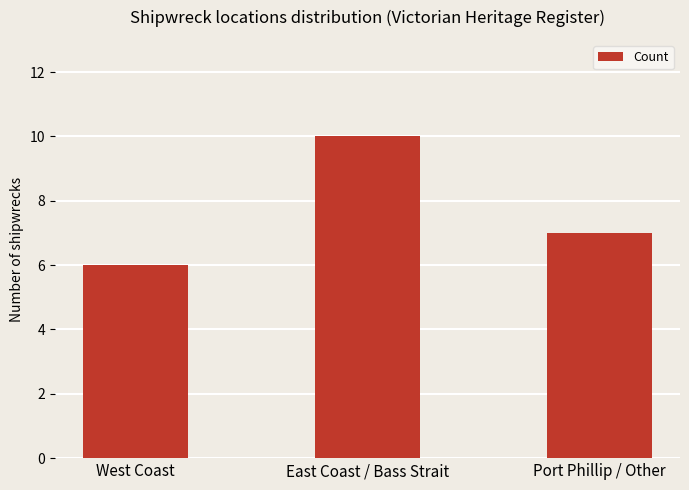

How many bars are there in total?

3